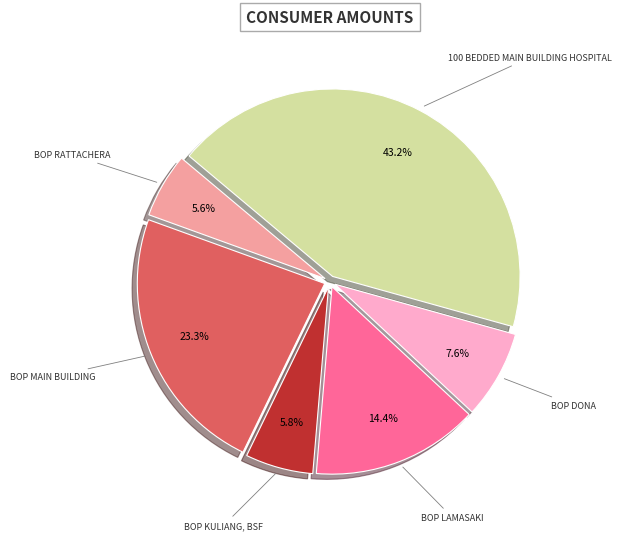

Is there a majority slice in this chart?

No